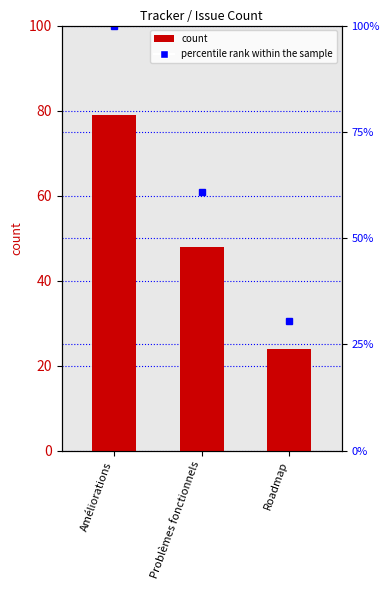

What is the average value?

50